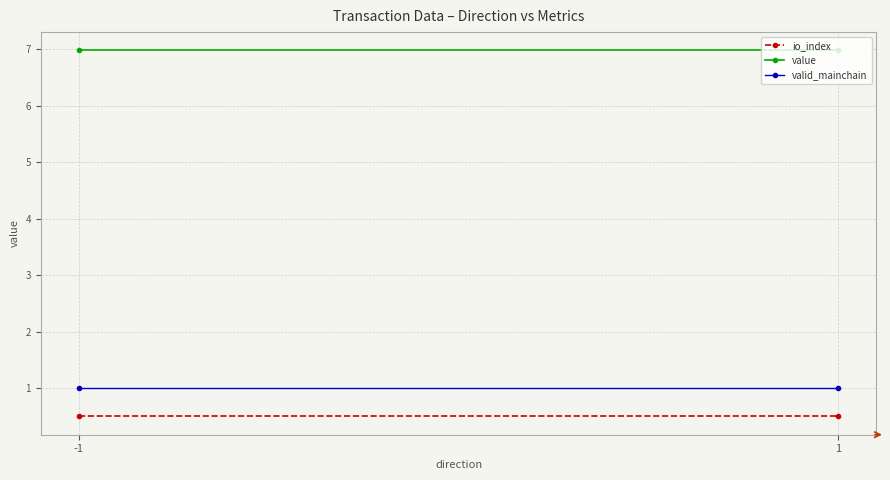

Reading right to left, transcribe all the data shown in this chart.

io_index: 1=0.5	-1=0.5
value: 1=7.0	-1=7.0
valid_mainchain: 1=1.0	-1=1.0